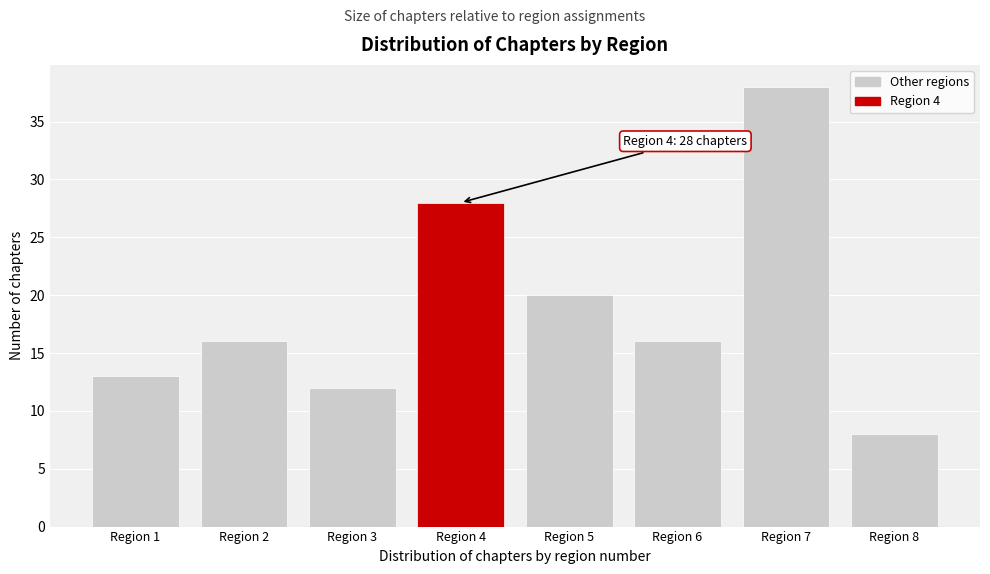

Over which range of the x-axis is the bar tallest?

6.5 to 7.5